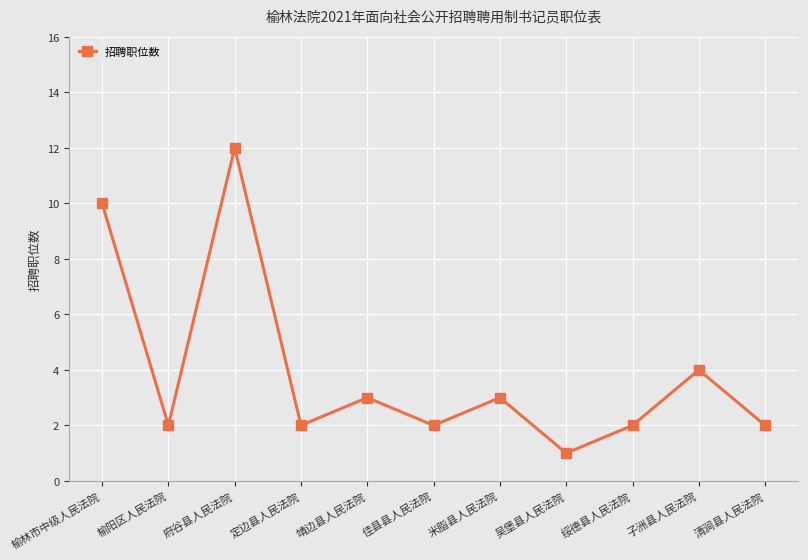

What is the average value?

4